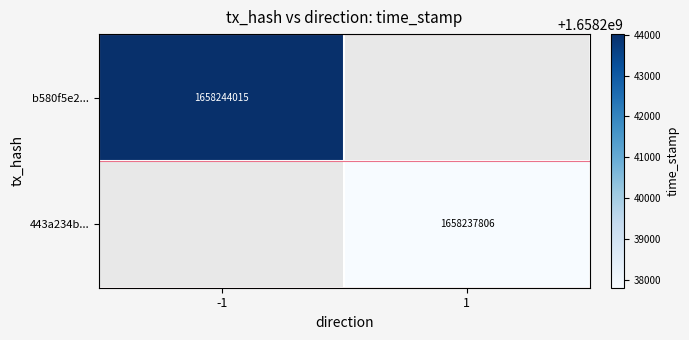

The 443a234b... series shows 2963219424.6 at 1. True or false?

False